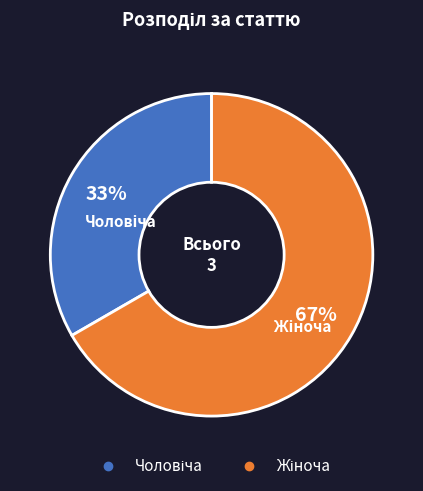

How many segments does this pie chart have?

2